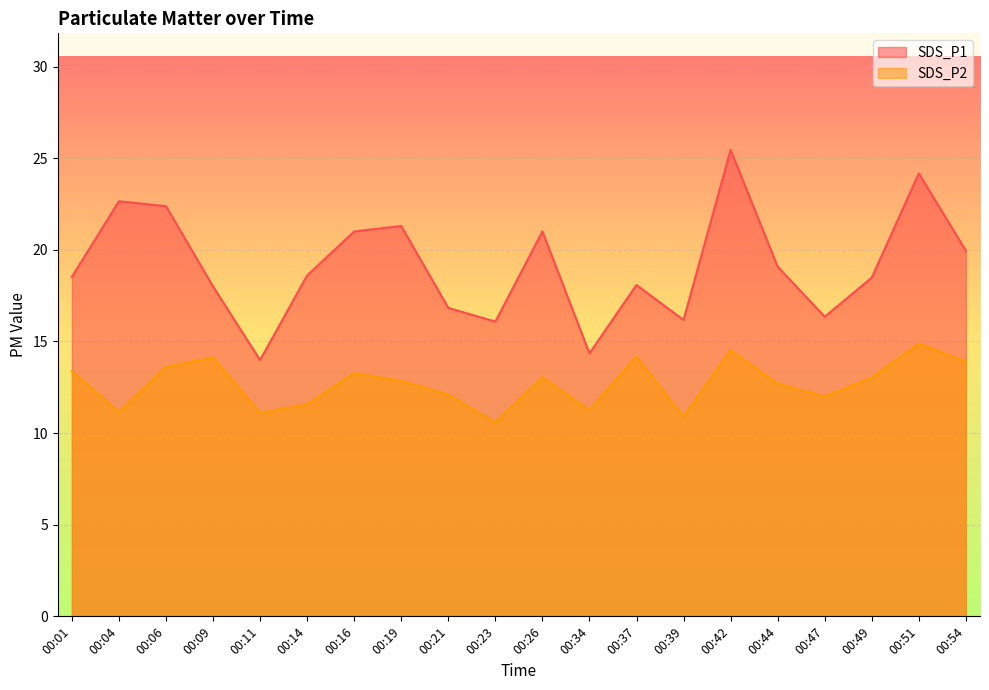

The SDS_P2 series shows 14.9 at 00:51. True or false?

True